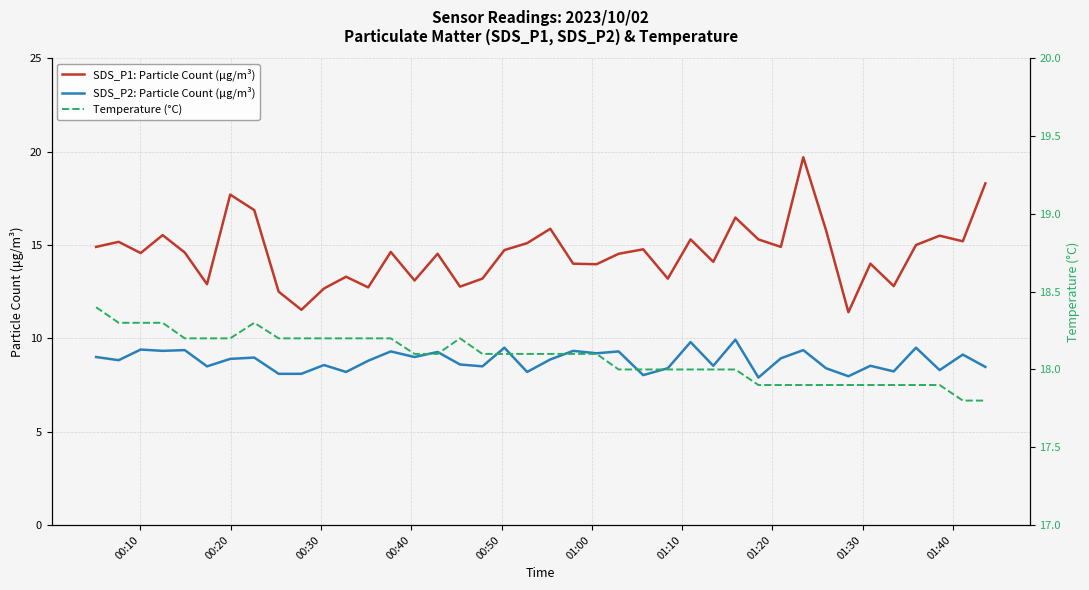

What is the lowest value of the SDS_P1: Particle Count (μg/m³) series?

11.4